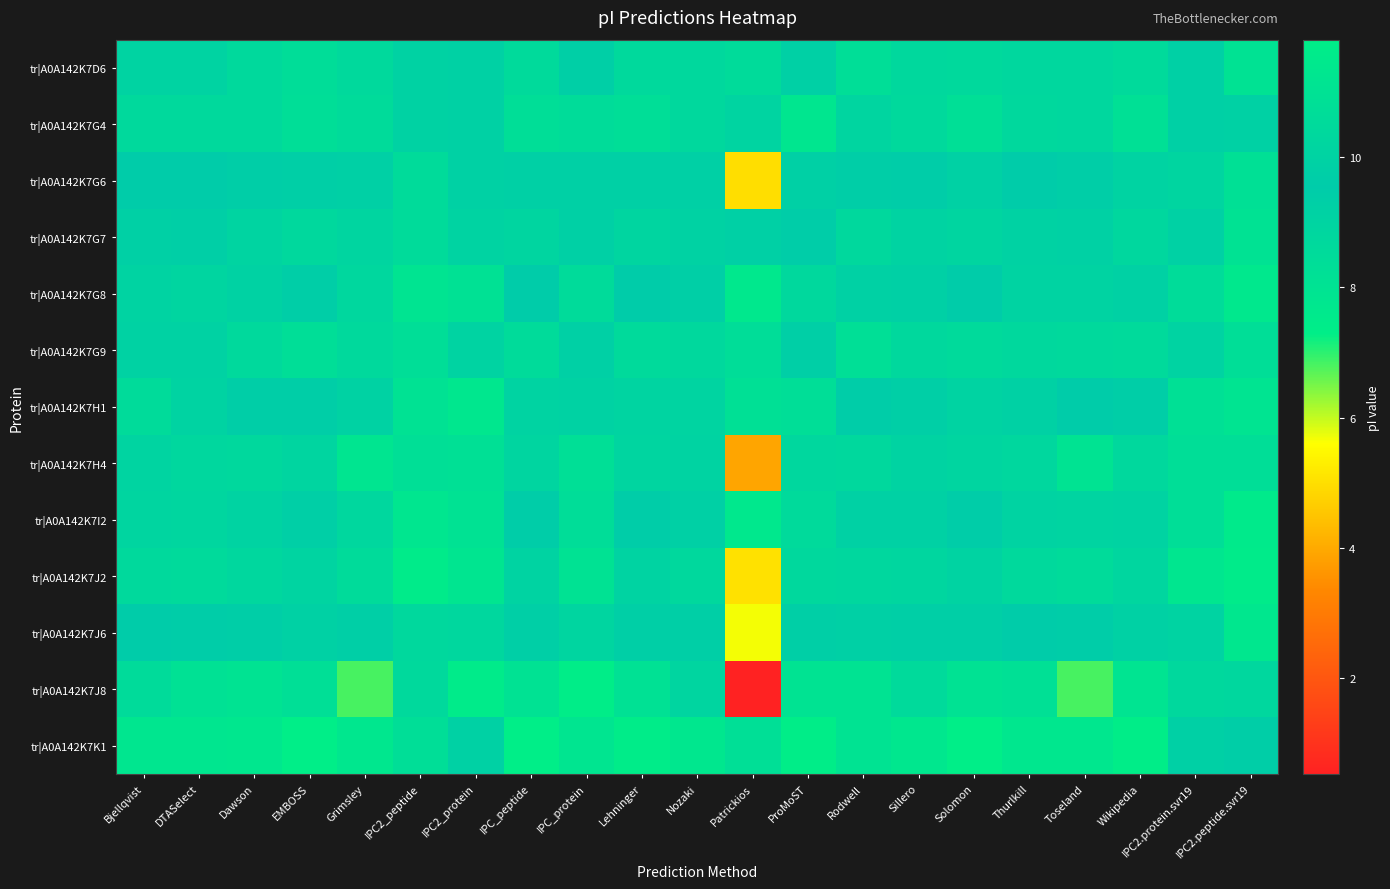

Reading left to right, list all the values displayed in this chart.

tr|A0A142K7D6: Bjellqvist=10.0	DTASelect=10.0	Dawson=10.4	EMBOSS=10.7	Grimsley=10.4	IPC2_peptide=9.1	IPC2_protein=9.2	IPC_peptide=10.5	IPC_protein=9.3	Lehninger=10.5	Nozaki=10.3	Patrickios=10.5	ProMoST=9.8	Rodwell=10.8	Sillero=10.3	Solomon=10.5	Thurlkill=10.3	Toseland=10.3	Wikipedia=10.5	IPC2.protein.svr19=9.2	IPC2.peptide.svr19=8.1
tr|A0A142K7G4: Bjellqvist=10.4	DTASelect=10.4	Dawson=10.4	EMBOSS=10.7	Grimsley=10.5	IPC2_peptide=10.0	IPC2_protein=9.2	IPC_peptide=10.8	IPC_protein=10.6	Lehninger=10.7	Nozaki=10.4	Patrickios=10.1	ProMoST=11.3	Rodwell=10.1	Sillero=10.4	Solomon=10.8	Thurlkill=10.3	Toseland=10.3	Wikipedia=10.9	IPC2.protein.svr19=9.2	IPC2.peptide.svr19=9.2
tr|A0A142K7G6: Bjellqvist=9.5	DTASelect=9.5	Dawson=9.7	EMBOSS=9.8	Grimsley=9.9	IPC2_peptide=8.5	IPC2_protein=9.2	IPC_peptide=9.9	IPC_protein=9.8	Lehninger=9.8	Nozaki=9.3	Patrickios=5.0	ProMoST=9.8	Rodwell=9.7	Sillero=9.6	Solomon=9.9	Thurlkill=9.5	Toseland=9.4	Wikipedia=10.0	IPC2.protein.svr19=8.9	IPC2.peptide.svr19=8.2
tr|A0A142K7G7: Bjellqvist=9.8	DTASelect=9.8	Dawson=10.1	EMBOSS=10.3	Grimsley=10.2	IPC2_peptide=8.5	IPC2_protein=9.1	IPC_peptide=10.2	IPC_protein=9.2	Lehninger=10.1	Nozaki=9.9	Patrickios=9.8	ProMoST=9.6	Rodwell=10.3	Sillero=10.0	Solomon=10.2	Thurlkill=10.0	Toseland=9.9	Wikipedia=10.3	IPC2.protein.svr19=9.1	IPC2.peptide.svr19=8.1
tr|A0A142K7G8: Bjellqvist=9.0	DTASelect=8.9	Dawson=9.1	EMBOSS=9.3	Grimsley=8.7	IPC2_peptide=7.9	IPC2_protein=8.1	IPC_peptide=9.5	IPC_protein=8.5	Lehninger=9.5	Nozaki=9.3	Patrickios=7.7	ProMoST=8.7	Rodwell=9.2	Sillero=9.3	Solomon=9.5	Thurlkill=9.0	Toseland=9.0	Wikipedia=9.1	IPC2.protein.svr19=8.5	IPC2.peptide.svr19=7.7
tr|A0A142K7G9: Bjellqvist=10.0	DTASelect=10.0	Dawson=10.4	EMBOSS=10.7	Grimsley=10.4	IPC2_peptide=8.3	IPC2_protein=9.0	IPC_peptide=10.5	IPC_protein=9.2	Lehninger=10.5	Nozaki=10.3	Patrickios=10.7	ProMoST=9.8	Rodwell=10.8	Sillero=10.3	Solomon=10.5	Thurlkill=10.3	Toseland=10.4	Wikipedia=10.5	IPC2.protein.svr19=9.0	IPC2.peptide.svr19=8.3
tr|A0A142K7H1: Bjellqvist=8.5	DTASelect=9.0	Dawson=9.3	EMBOSS=9.7	Grimsley=9.1	IPC2_peptide=8.1	IPC2_protein=7.7	IPC_peptide=10.0	IPC_protein=9.1	Lehninger=10.1	Nozaki=8.9	Patrickios=10.9	ProMoST=8.3	Rodwell=9.6	Sillero=9.3	Solomon=10.0	Thurlkill=9.2	Toseland=9.6	Wikipedia=9.4	IPC2.protein.svr19=8.2	IPC2.peptide.svr19=7.9
tr|A0A142K7H4: Bjellqvist=9.0	DTASelect=8.7	Dawson=8.7	EMBOSS=8.9	Grimsley=7.8	IPC2_peptide=8.3	IPC2_protein=8.2	IPC_peptide=8.9	IPC_protein=8.2	Lehninger=8.9	Nozaki=9.1	Patrickios=3.9	ProMoST=8.8	Rodwell=8.7	Sillero=9.1	Solomon=8.9	Thurlkill=8.8	Toseland=8.0	Wikipedia=8.7	IPC2.protein.svr19=8.3	IPC2.peptide.svr19=8.3
tr|A0A142K7I2: Bjellqvist=8.9	DTASelect=8.8	Dawson=9.0	EMBOSS=9.3	Grimsley=8.7	IPC2_peptide=7.8	IPC2_protein=8.0	IPC_peptide=9.4	IPC_protein=8.3	Lehninger=9.4	Nozaki=9.2	Patrickios=7.7	ProMoST=8.6	Rodwell=9.2	Sillero=9.2	Solomon=9.4	Thurlkill=9.0	Toseland=9.0	Wikipedia=9.1	IPC2.protein.svr19=8.3	IPC2.peptide.svr19=7.5
tr|A0A142K7J2: Bjellqvist=8.6	DTASelect=8.6	Dawson=8.7	EMBOSS=8.9	Grimsley=8.5	IPC2_peptide=7.4	IPC2_protein=7.8	IPC_peptide=9.0	IPC_protein=8.1	Lehninger=9.0	Nozaki=8.7	Patrickios=5.1	ProMoST=8.7	Rodwell=8.8	Sillero=8.9	Solomon=9.0	Thurlkill=8.7	Toseland=8.5	Wikipedia=8.8	IPC2.protein.svr19=7.8	IPC2.peptide.svr19=7.5
tr|A0A142K7J6: Bjellqvist=9.6	DTASelect=9.5	Dawson=9.7	EMBOSS=9.9	Grimsley=9.7	IPC2_peptide=8.7	IPC2_protein=8.7	IPC_peptide=9.8	IPC_protein=8.9	Lehninger=9.8	Nozaki=9.8	Patrickios=5.7	ProMoST=9.3	Rodwell=9.8	Sillero=9.7	Solomon=9.8	Thurlkill=9.6	Toseland=9.4	Wikipedia=9.9	IPC2.protein.svr19=9.0	IPC2.peptide.svr19=7.7
tr|A0A142K7J8: Bjellqvist=8.5	DTASelect=8.1	Dawson=8.0	EMBOSS=8.2	Grimsley=6.8	IPC2_peptide=8.6	IPC2_protein=7.4	IPC_peptide=8.1	IPC_protein=7.3	Lehninger=8.1	Nozaki=8.9	Patrickios=0.5	ProMoST=8.0	Rodwell=8.0	Sillero=8.6	Solomon=8.1	Thurlkill=8.2	Toseland=6.8	Wikipedia=7.9	IPC2.protein.svr19=8.7	IPC2.peptide.svr19=8.8
tr|A0A142K7K1: Bjellqvist=11.3	DTASelect=11.3	Dawson=11.3	EMBOSS=11.8	Grimsley=11.4	IPC2_peptide=10.8	IPC2_protein=9.9	IPC_peptide=11.8	IPC_protein=11.2	Lehninger=11.7	Nozaki=11.3	Patrickios=10.8	ProMoST=11.8	Rodwell=11.1	Sillero=11.3	Solomon=11.8	Thurlkill=11.3	Toseland=11.3	Wikipedia=11.8	IPC2.protein.svr19=9.2	IPC2.peptide.svr19=9.4